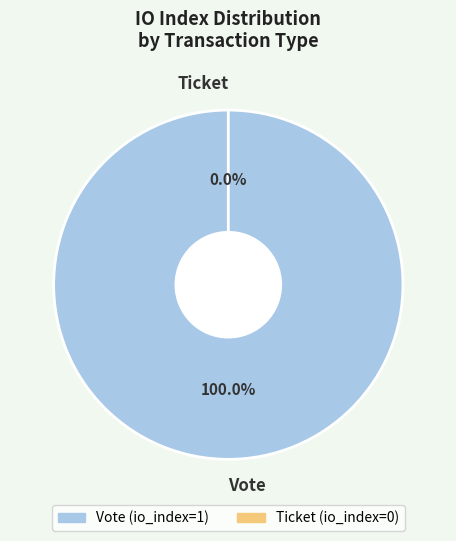

To the nearest percent, what is the difference between the largest and smallest slice percentages?

100%